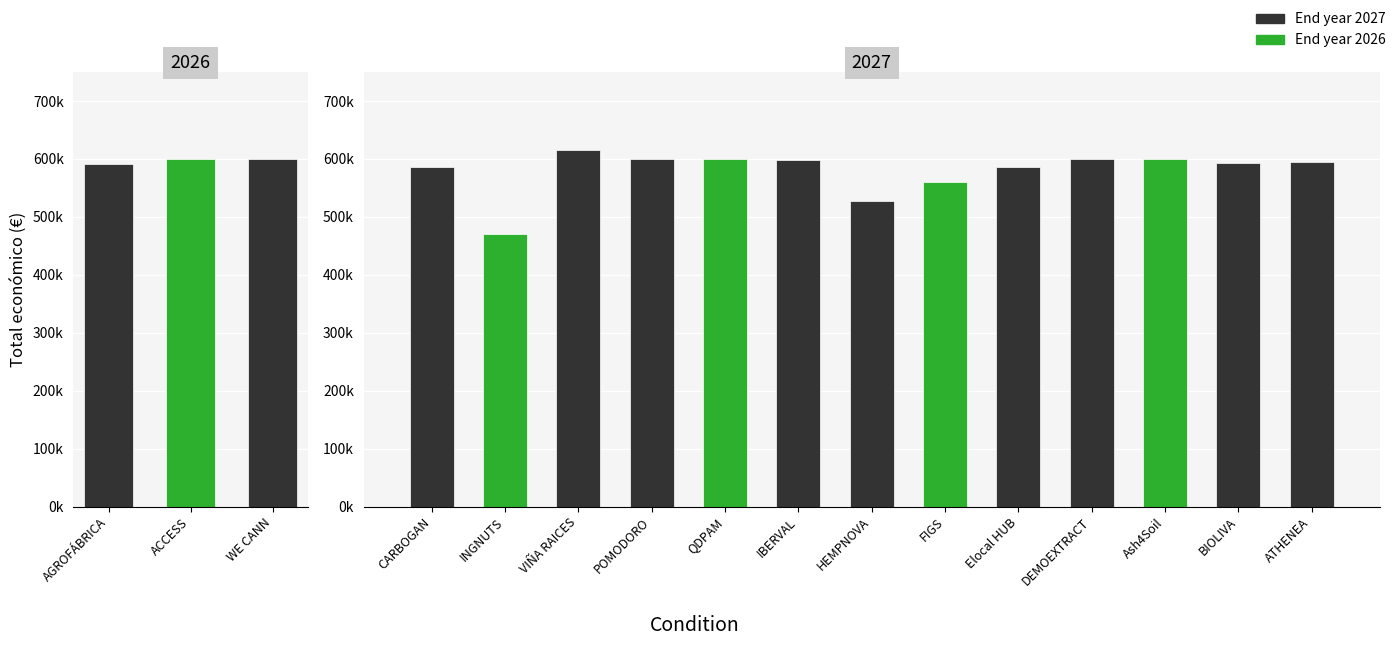

What is the average value?

582540